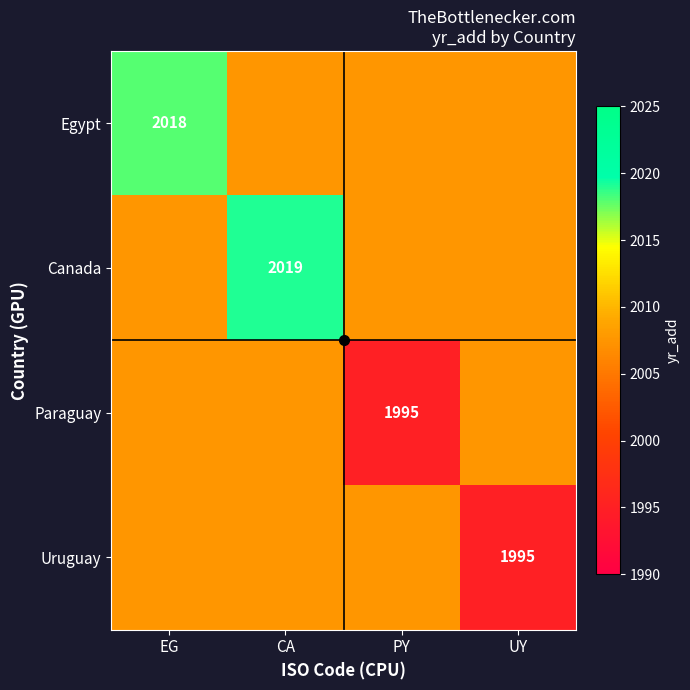

How many data points does each series have?

4